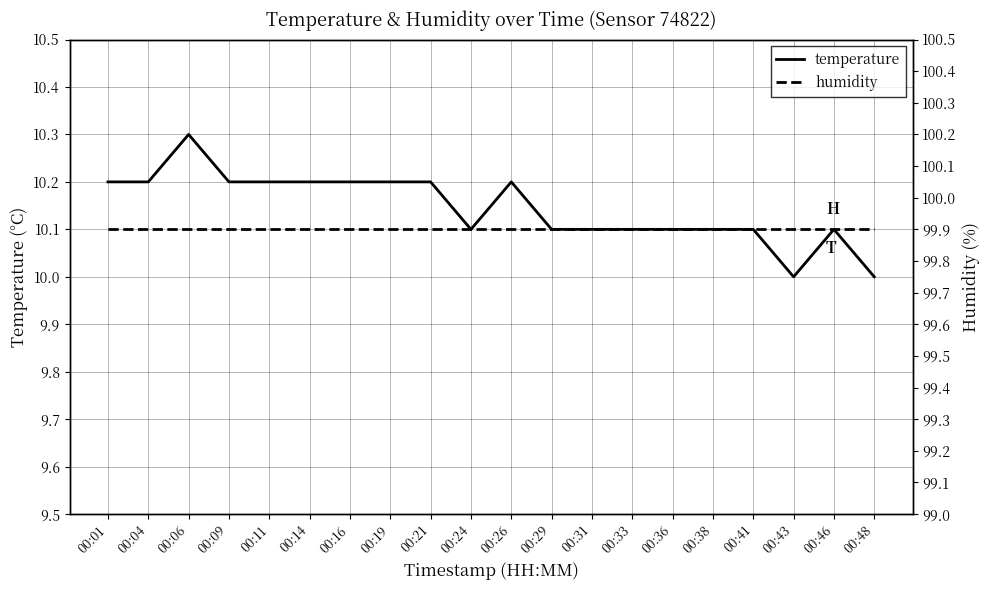

Reading left to right, transcribe all the data shown in this chart.

temperature: 00:01=10.2	00:04=10.2	00:06=10.3	00:09=10.2	00:11=10.2	00:14=10.2	00:16=10.2	00:19=10.2	00:21=10.2	00:24=10.1	00:26=10.2	00:29=10.1	00:31=10.1	00:33=10.1	00:36=10.1	00:38=10.1	00:41=10.1	00:43=10.0	00:46=10.1	00:48=10.0
humidity: 00:01=99.9	00:04=99.9	00:06=99.9	00:09=99.9	00:11=99.9	00:14=99.9	00:16=99.9	00:19=99.9	00:21=99.9	00:24=99.9	00:26=99.9	00:29=99.9	00:31=99.9	00:33=99.9	00:36=99.9	00:38=99.9	00:41=99.9	00:43=99.9	00:46=99.9	00:48=99.9